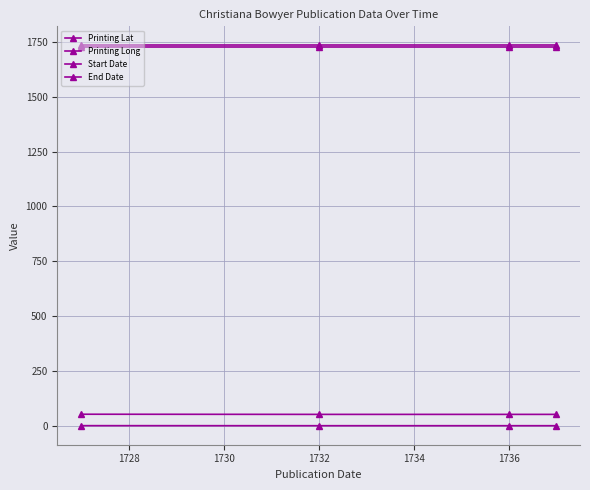

Which series has the largest total across all categories?

End Date